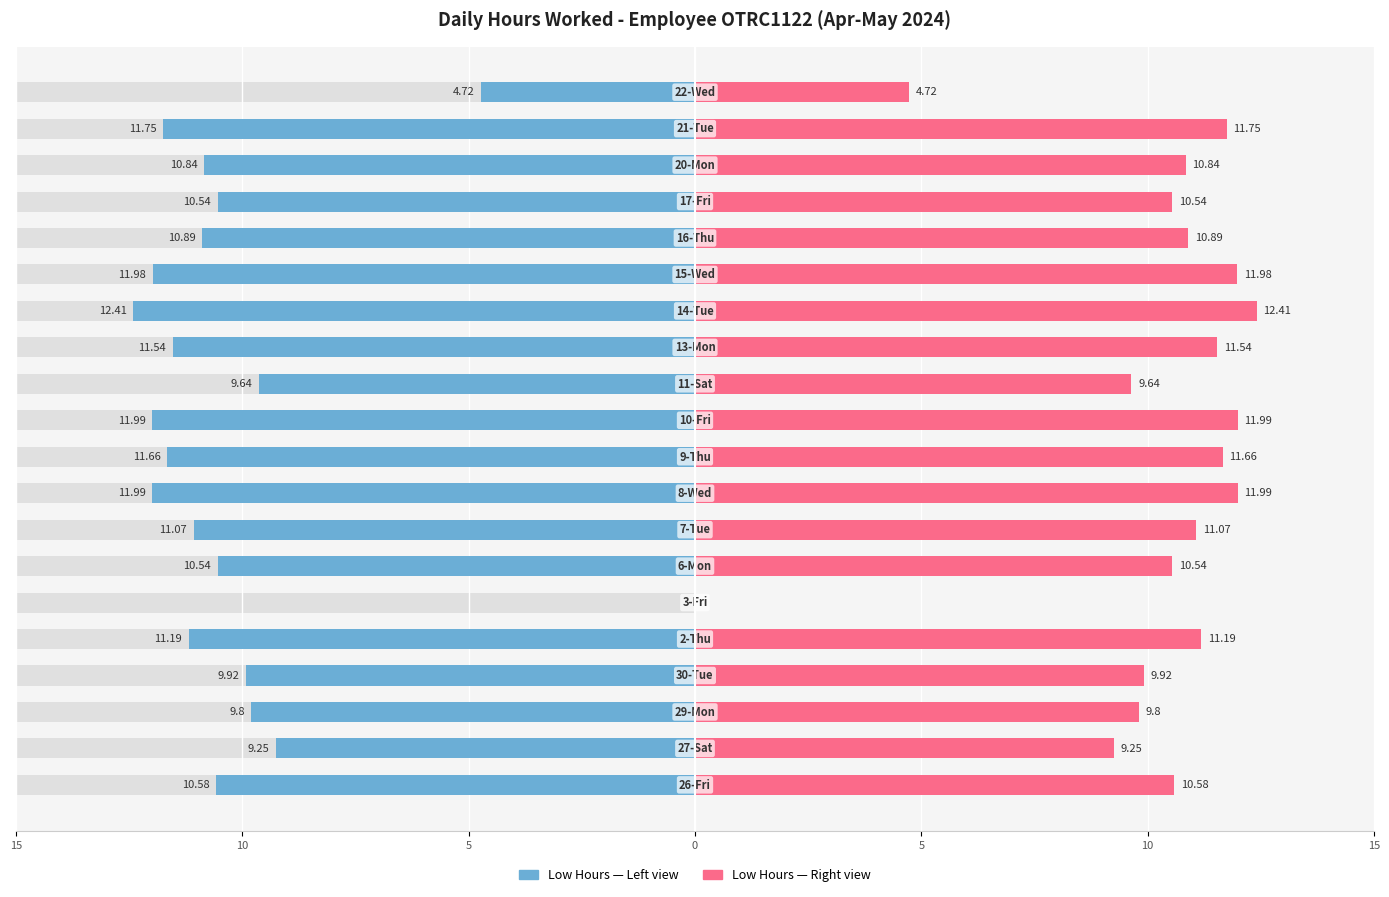

What is the difference between the maximum and minimum values in the Low (Hours Worked) — Left series?

12.4